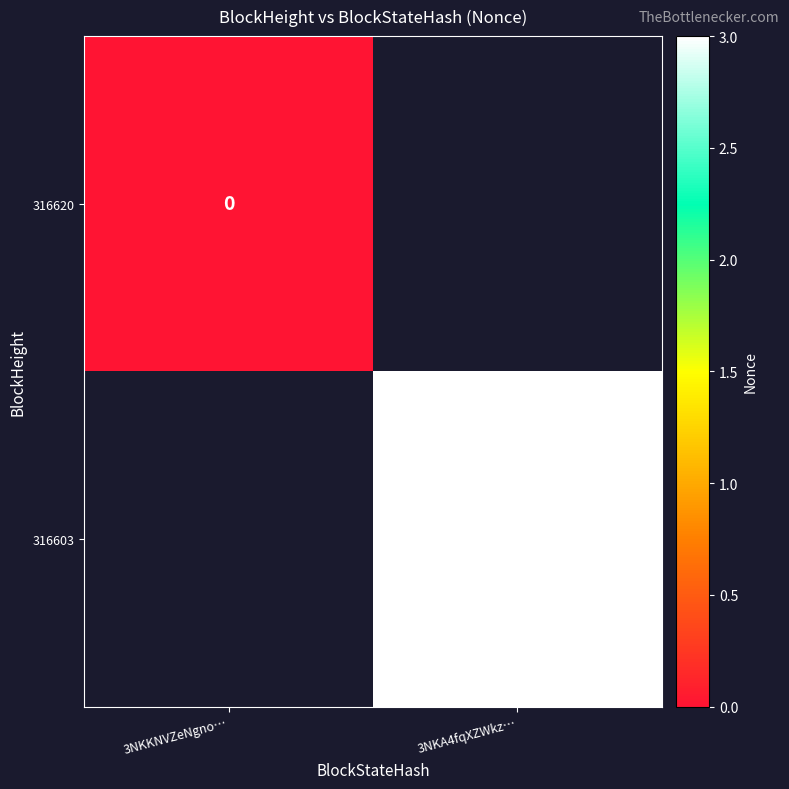

The value of 316603 at 3NKA4fqXZWkz… is 5.2. True or false?

False